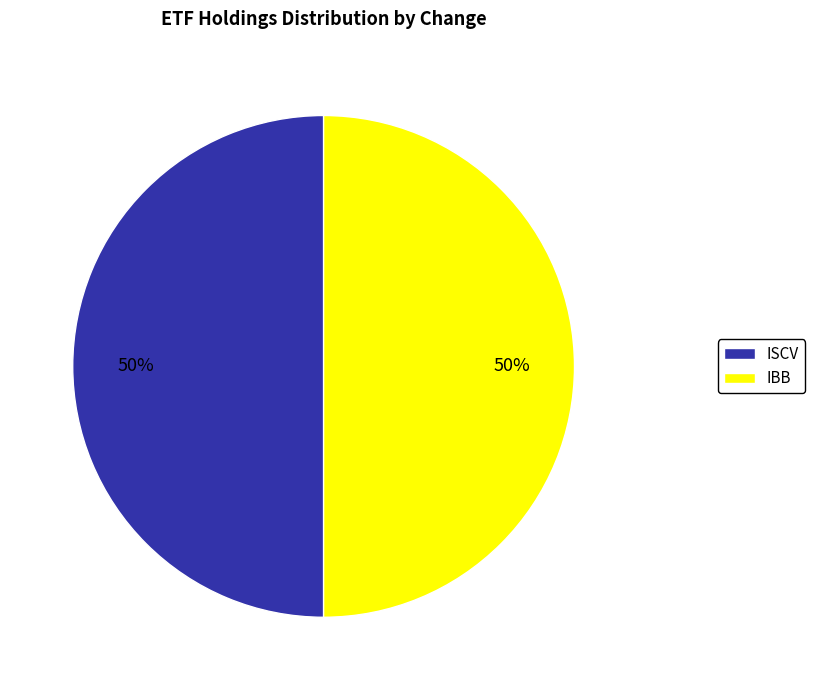

Is it true that IBB is 35% of the pie?

False